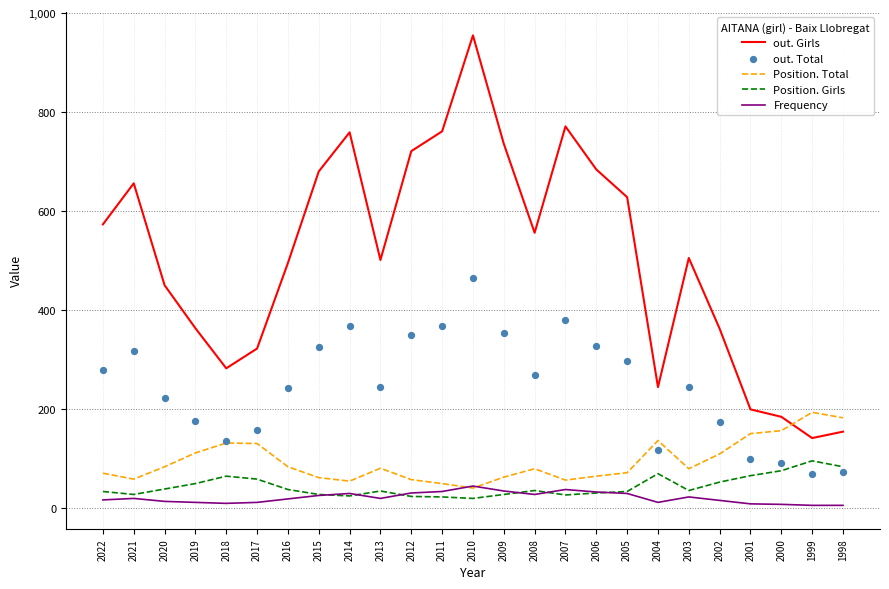

Which series has the largest total across all categories?

out. Girls